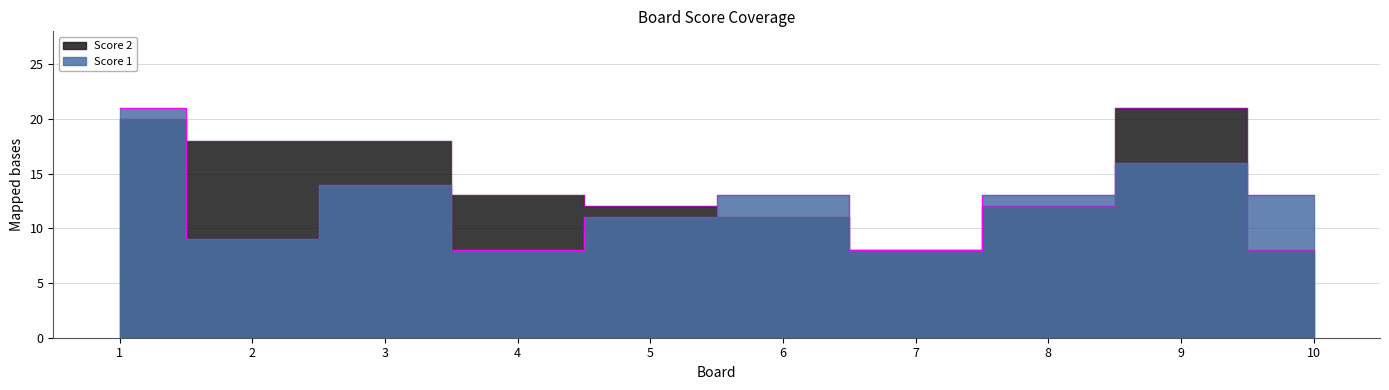

Does the chart have visible grid lines?

Yes